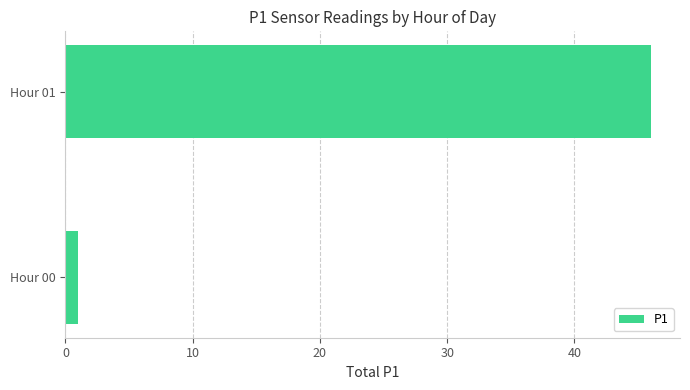

Between Hour 01 and Hour 00, which is larger?

Hour 01